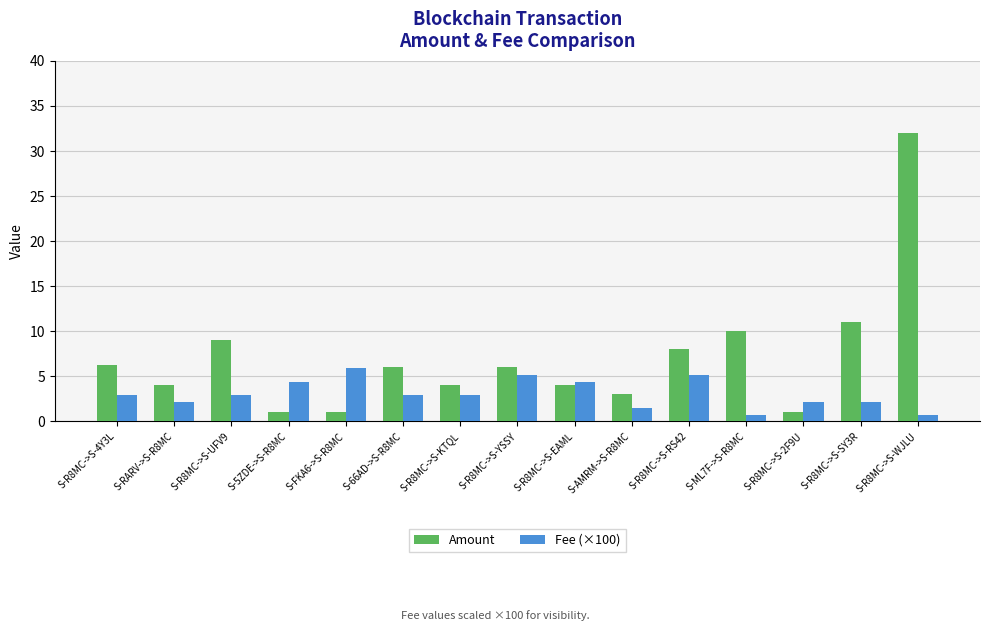

List the series in order of their peak value, lowest first.

Fee (×100), Amount